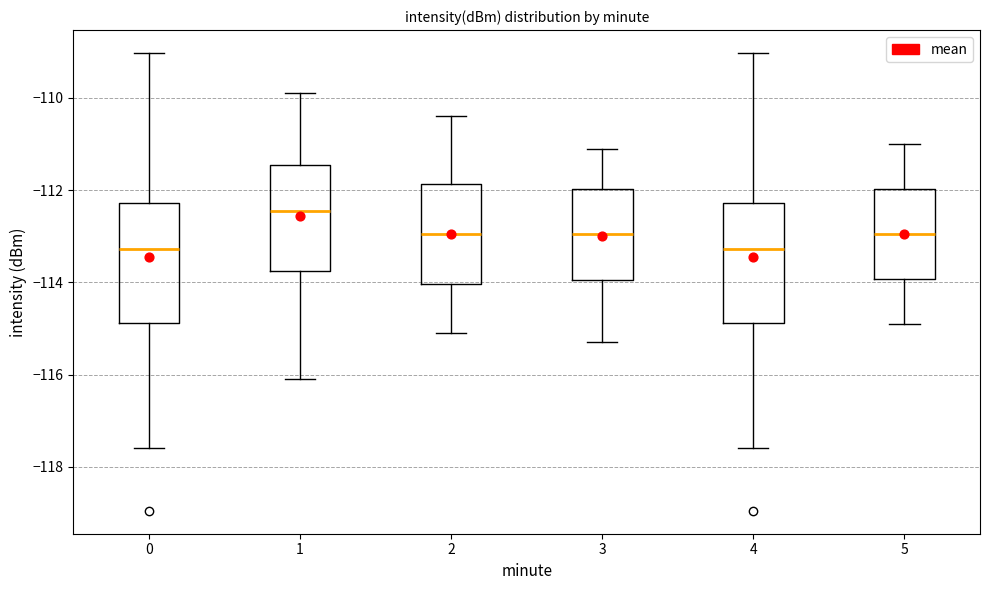

Where does the median line of the box at x = 4 sit on the y-axis? The values are not printed on the chart, so give them approximately, as read against the axis.

-113.2